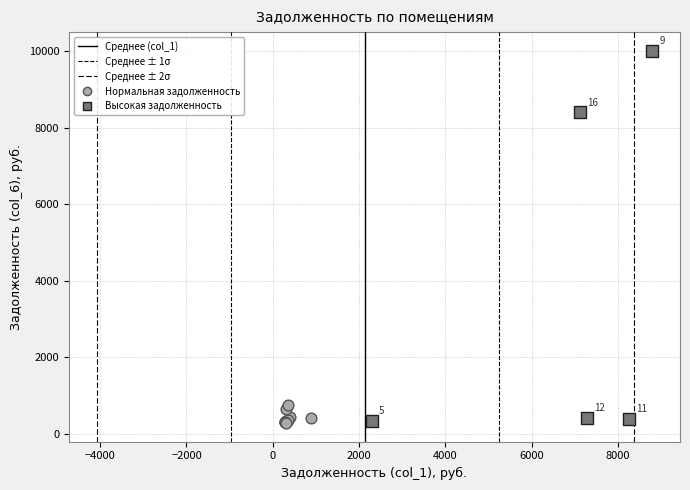

Which series contains the highest Y value?

Высокая задолженность